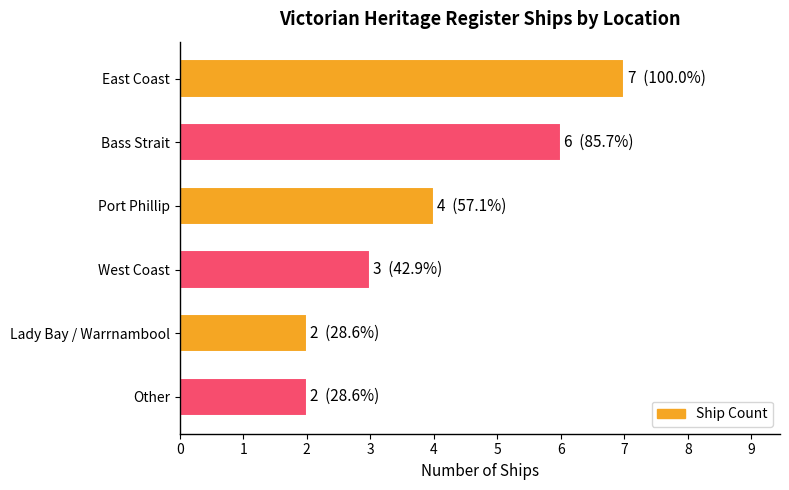

What is the difference between the maximum and minimum values?

5